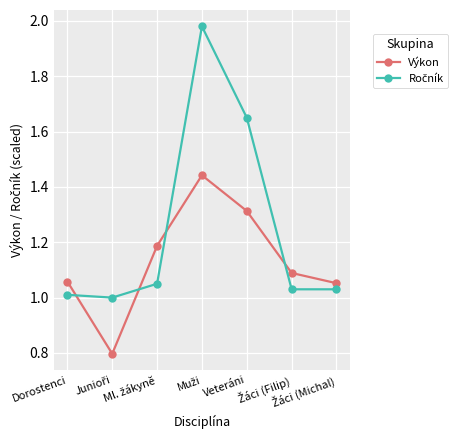

What is the minimum value shown in the chart?

0.8